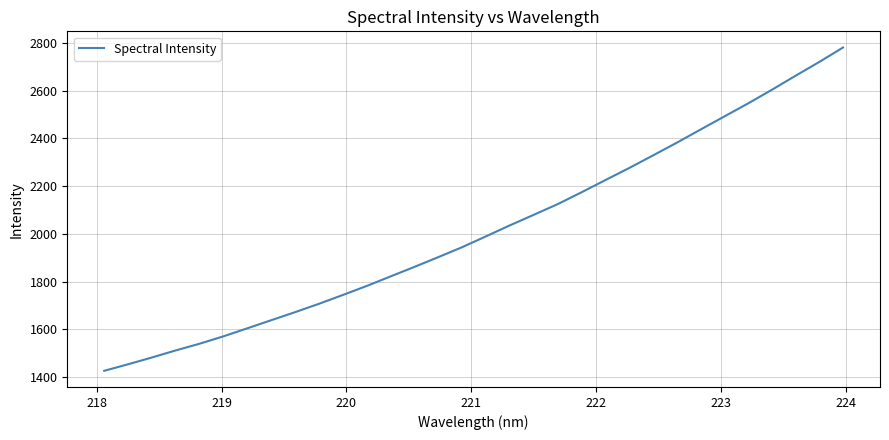

Is this an area chart (filled region under the line)?

No